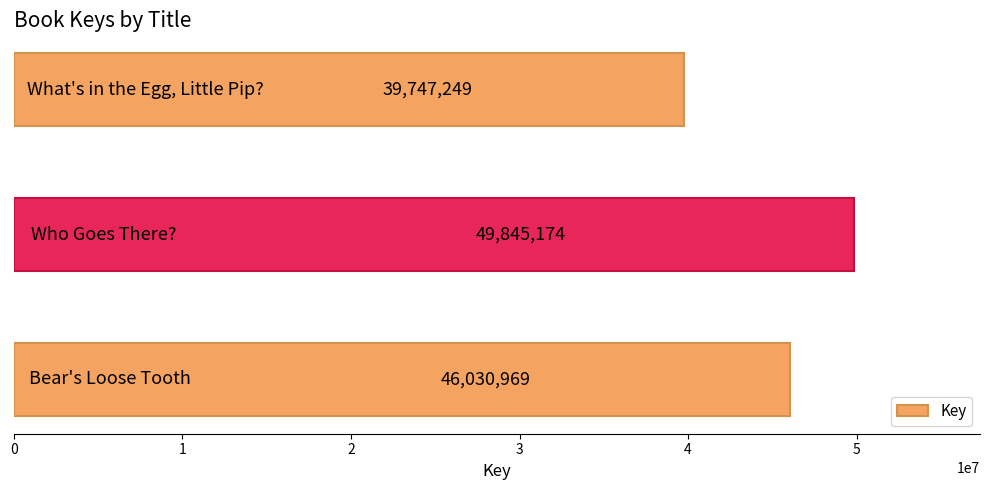

How many values are between 39747249 and 49845174?

3